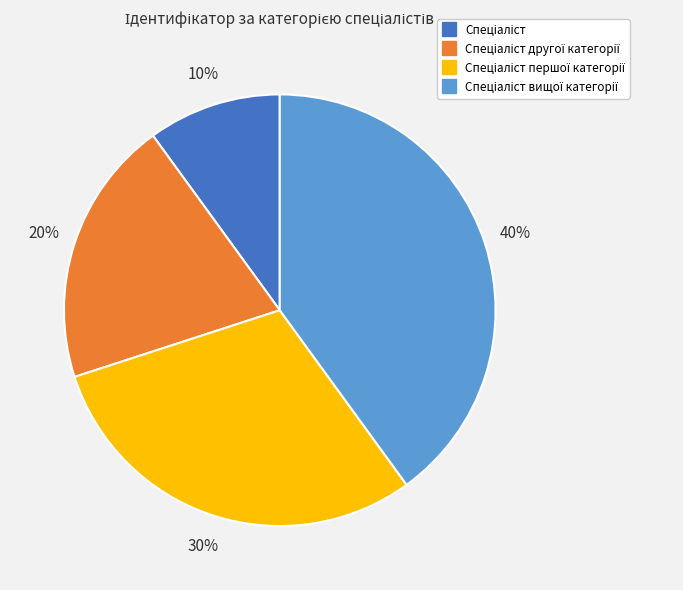

Does any single category account for the majority?

No